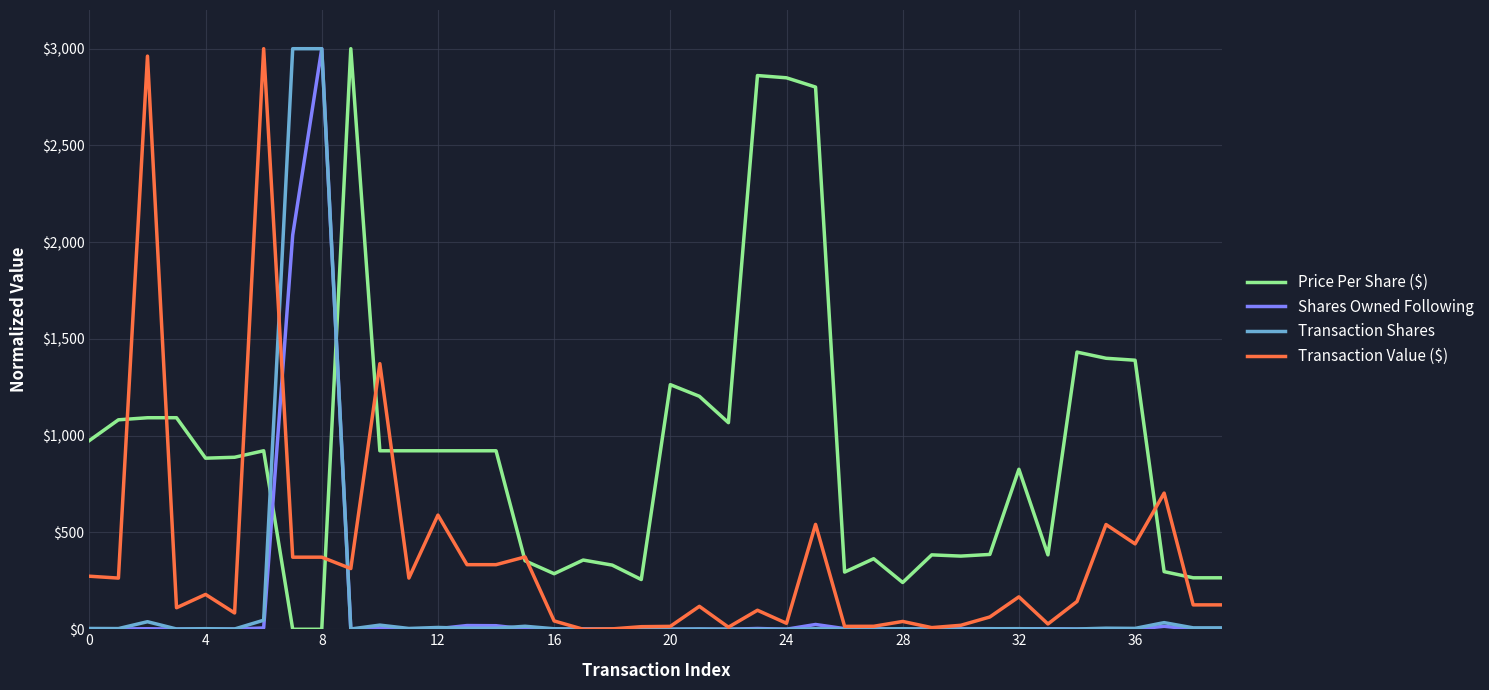

Which series has the largest total across all categories?

Price Per Share ($)